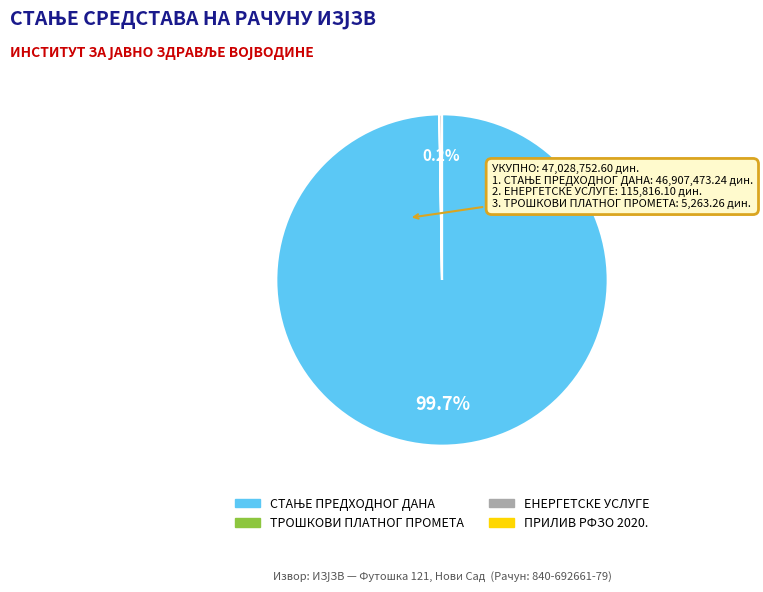

Is there a majority slice in this chart?

Yes